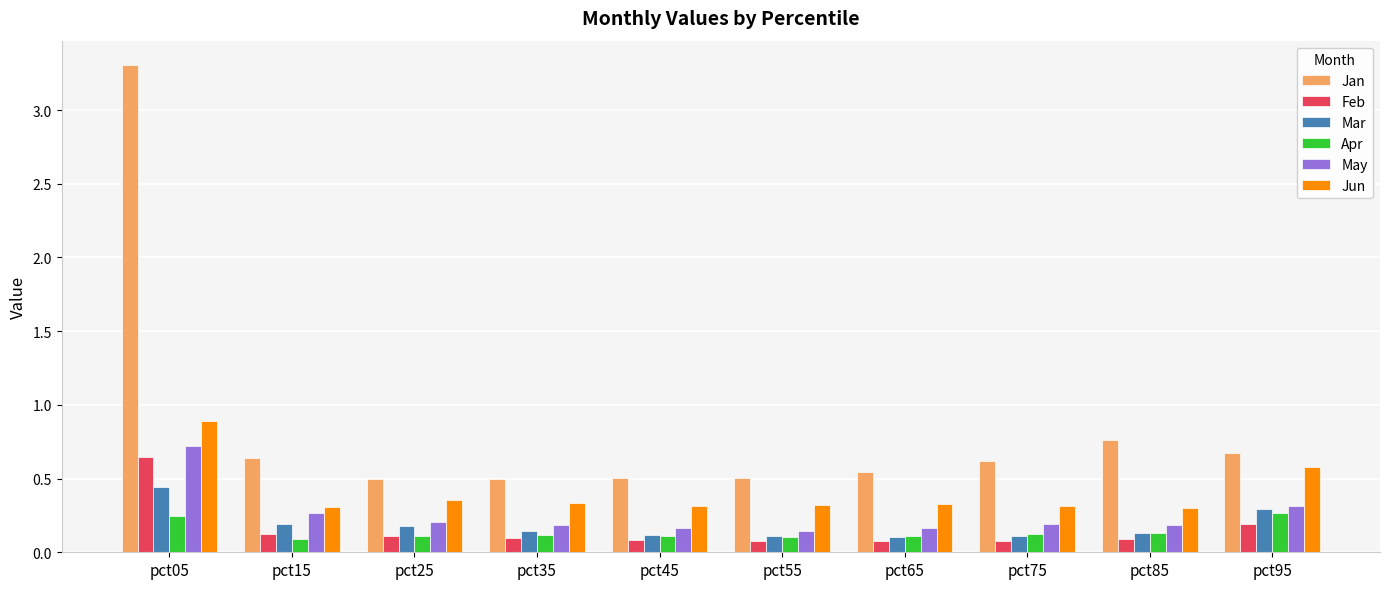

At which category does the chart reach its peak across all series?

pct05